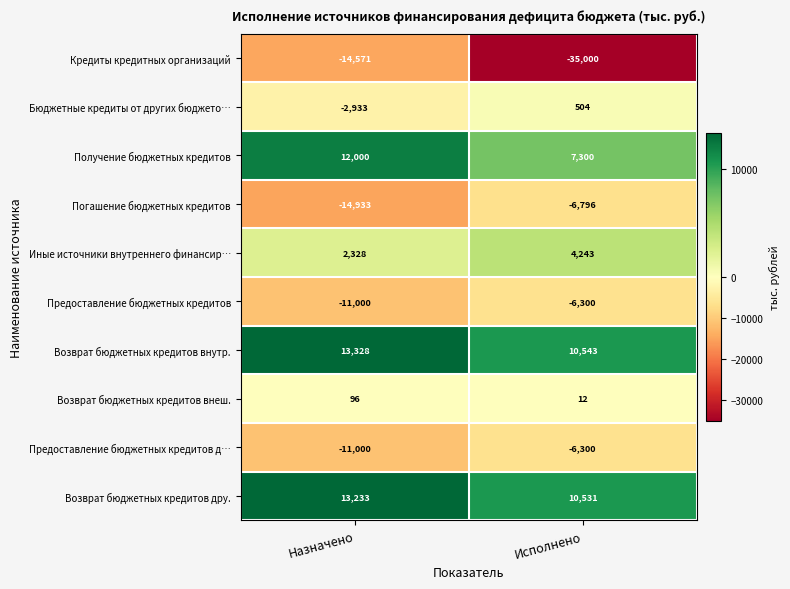

What is the minimum value shown in the chart?

-35000